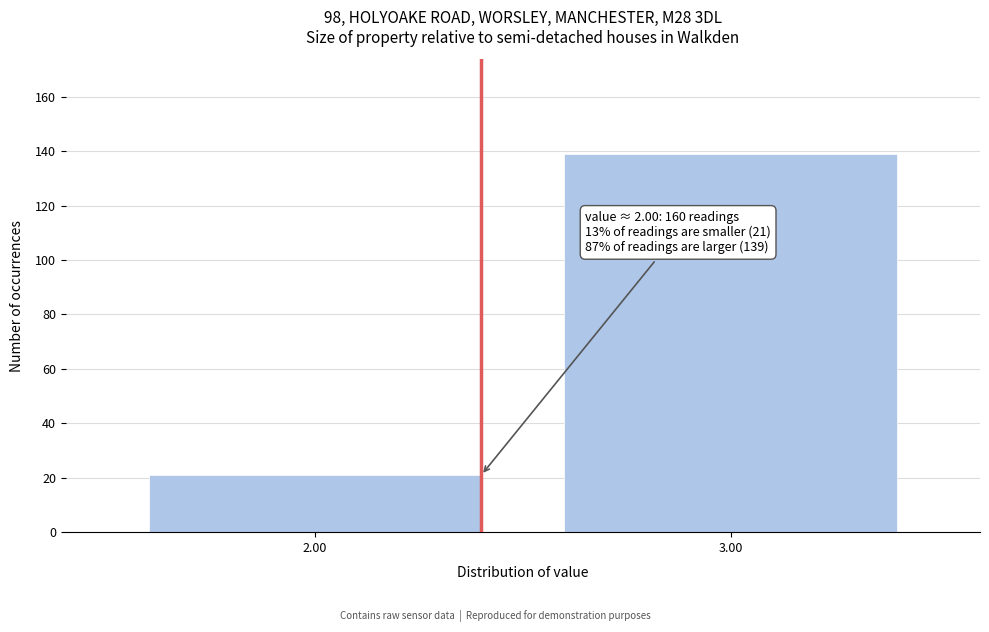

Reading left to right, extract all data points from this chart.

2.00=21	3.00=139